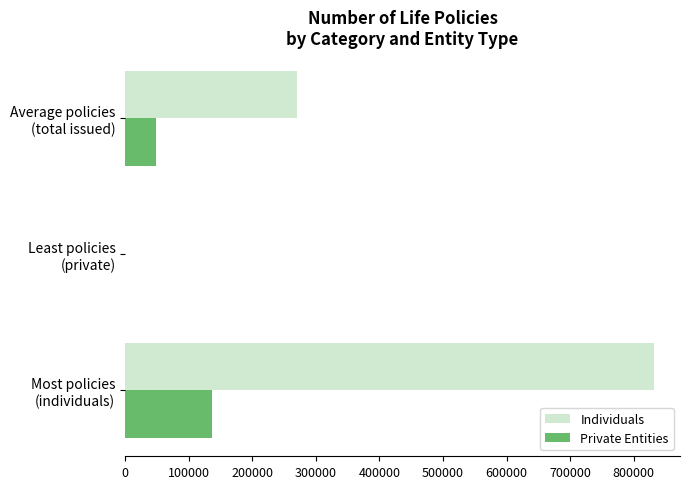

What is the sum of all Individuals values?

1101870